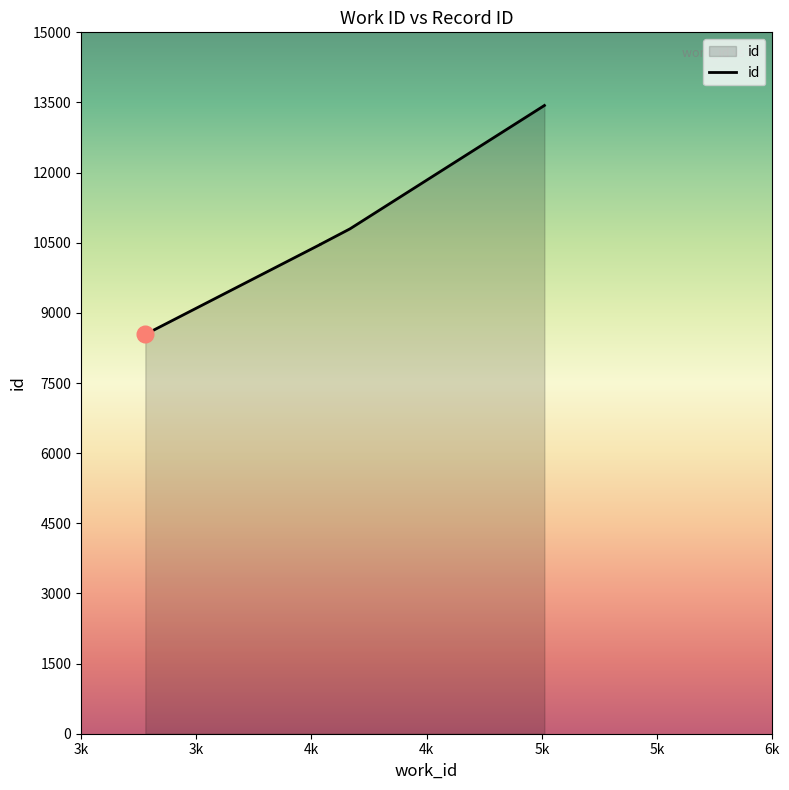

True or false: the data shows 8540 at 3279.

True